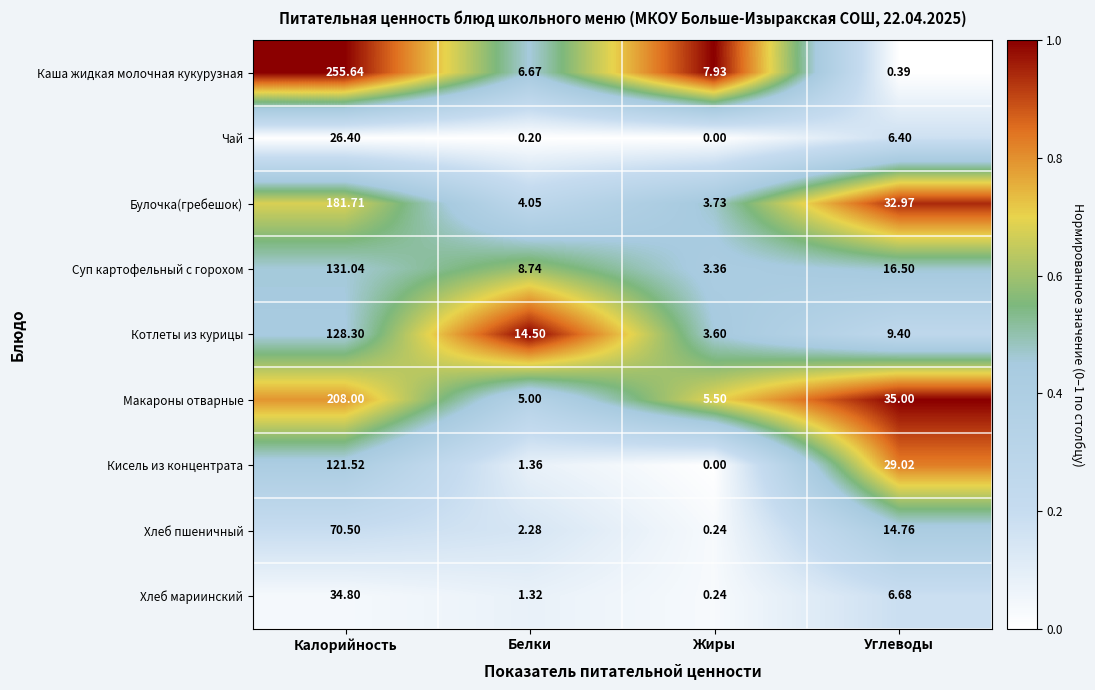

Which category has the lowest value in the Макароны отварные series?

Белки